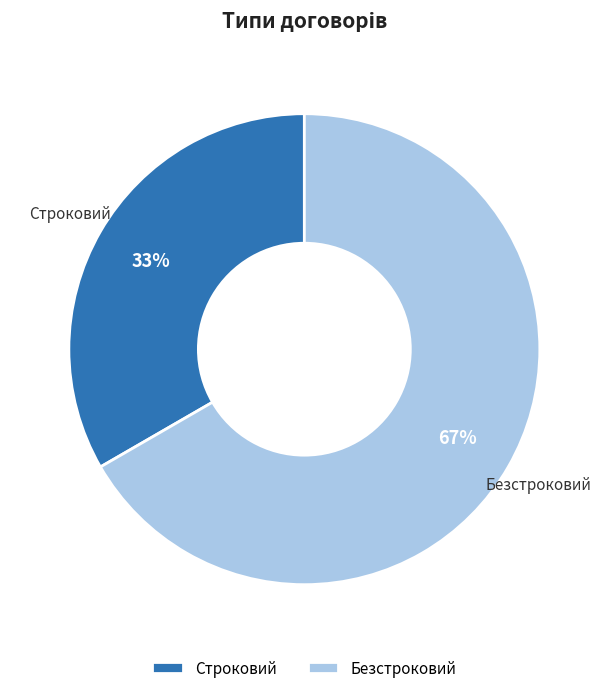

Which category accounts for the majority?

Безстроковий